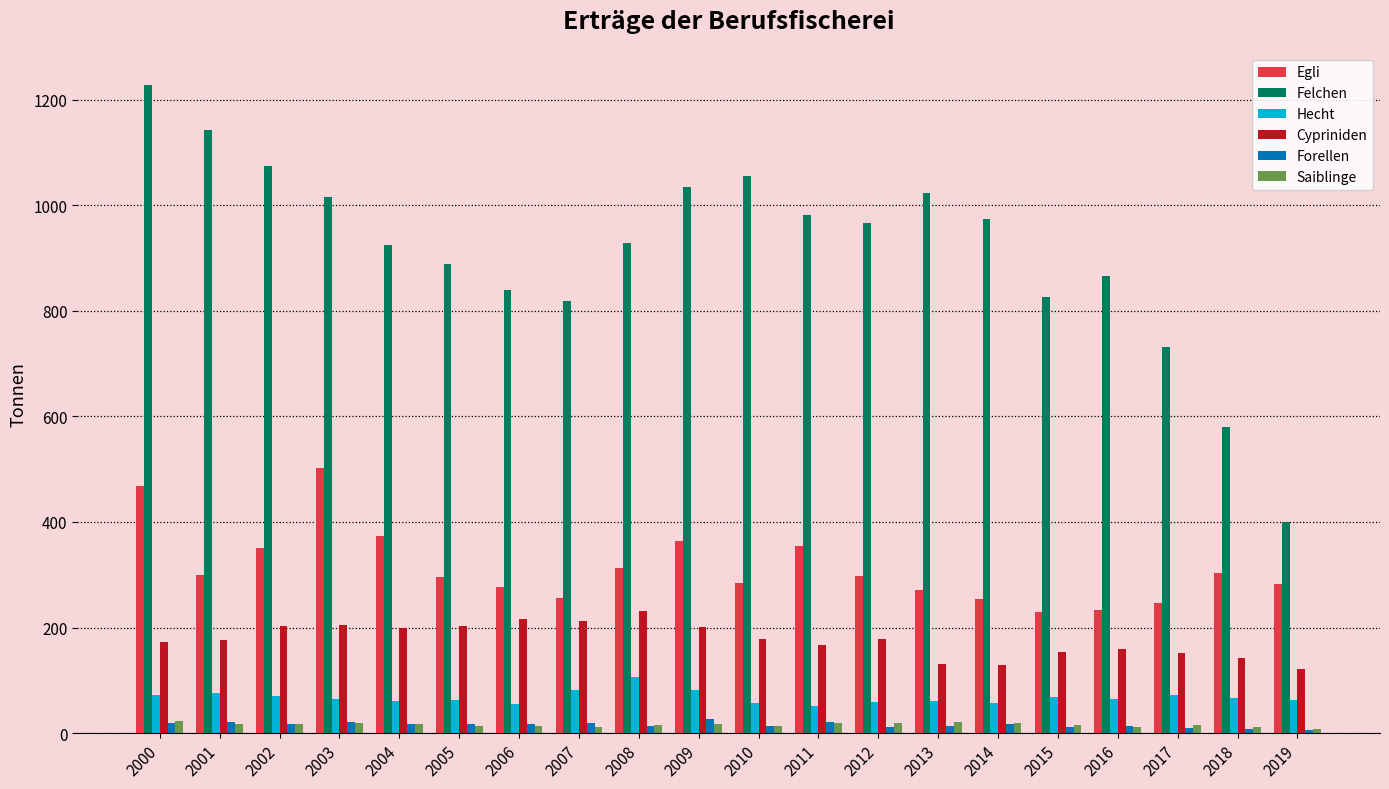

What is the difference between the Cypriniden values at 2005 and 2011?

35.8